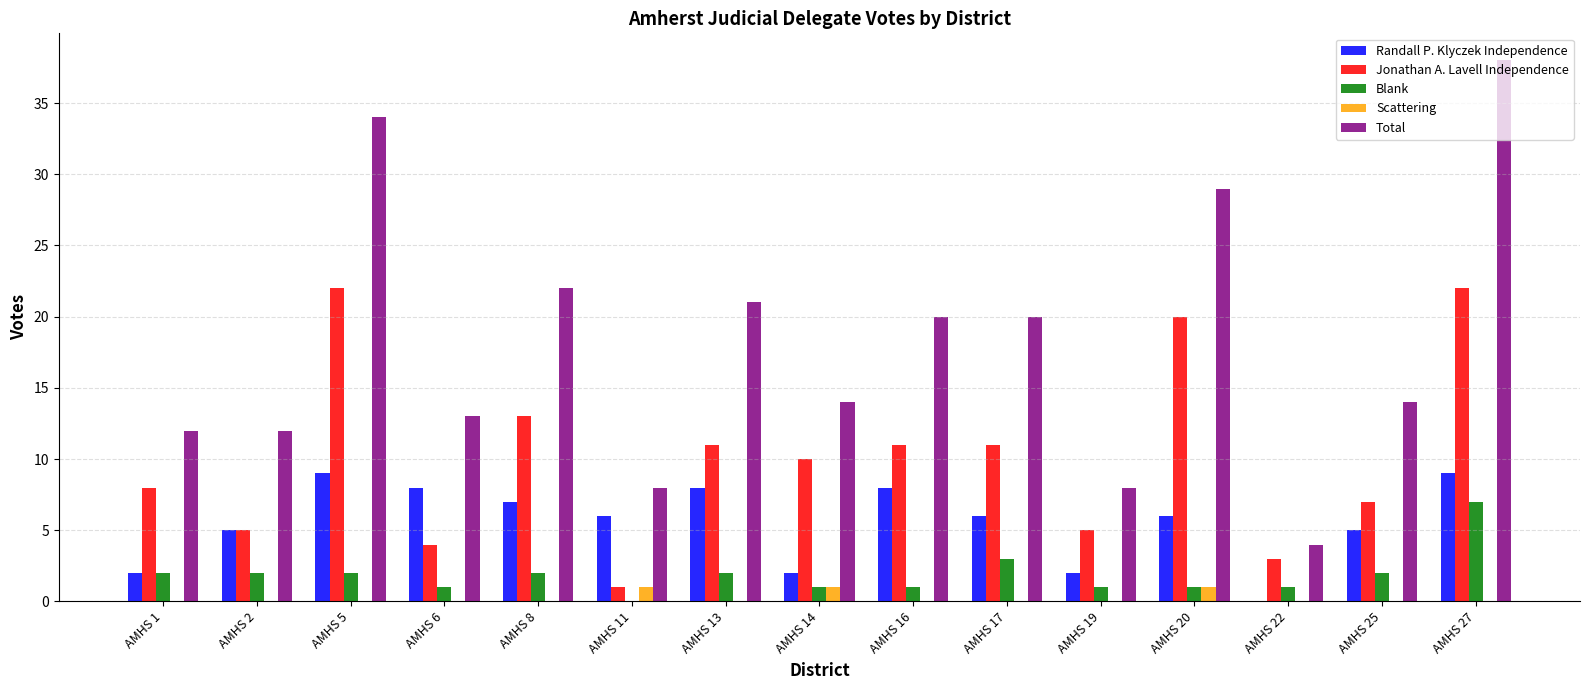

Reading right to left, what are all the values shown in this chart?

Randall P. Klyczek Independence: 9	5	0	6	2	6	8	2	8	6	7	8	9	5	2
Jonathan A. Lavell Independence: 22	7	3	20	5	11	11	10	11	1	13	4	22	5	8
Blank: 7	2	1	1	1	3	1	1	2	0	2	1	2	2	2
Scattering: 0	0	0	1	0	0	0	1	0	1	0	0	0	0	0
Total: 38	14	4	29	8	20	20	14	21	8	22	13	34	12	12